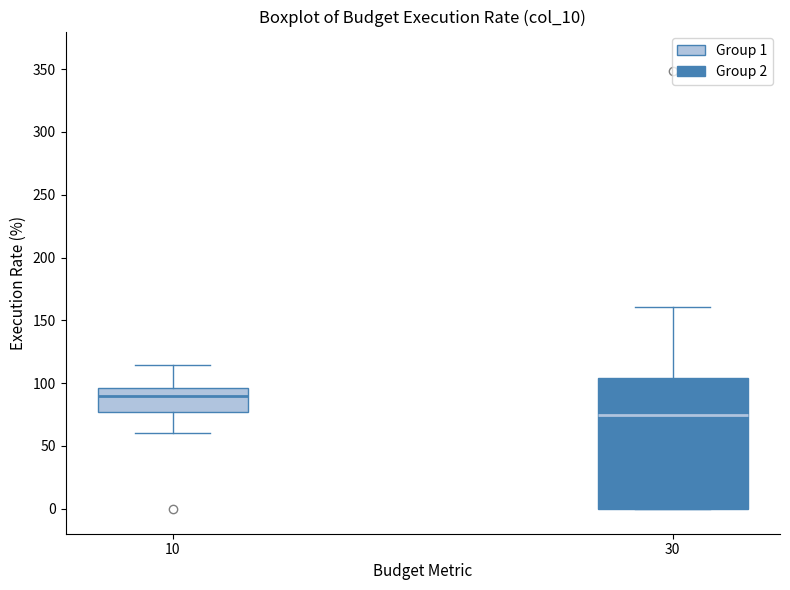

Where does the lower whisker of the box at x = 10 end on the y-axis? The values are not printed on the chart, so give them approximately, as read against the axis.

60